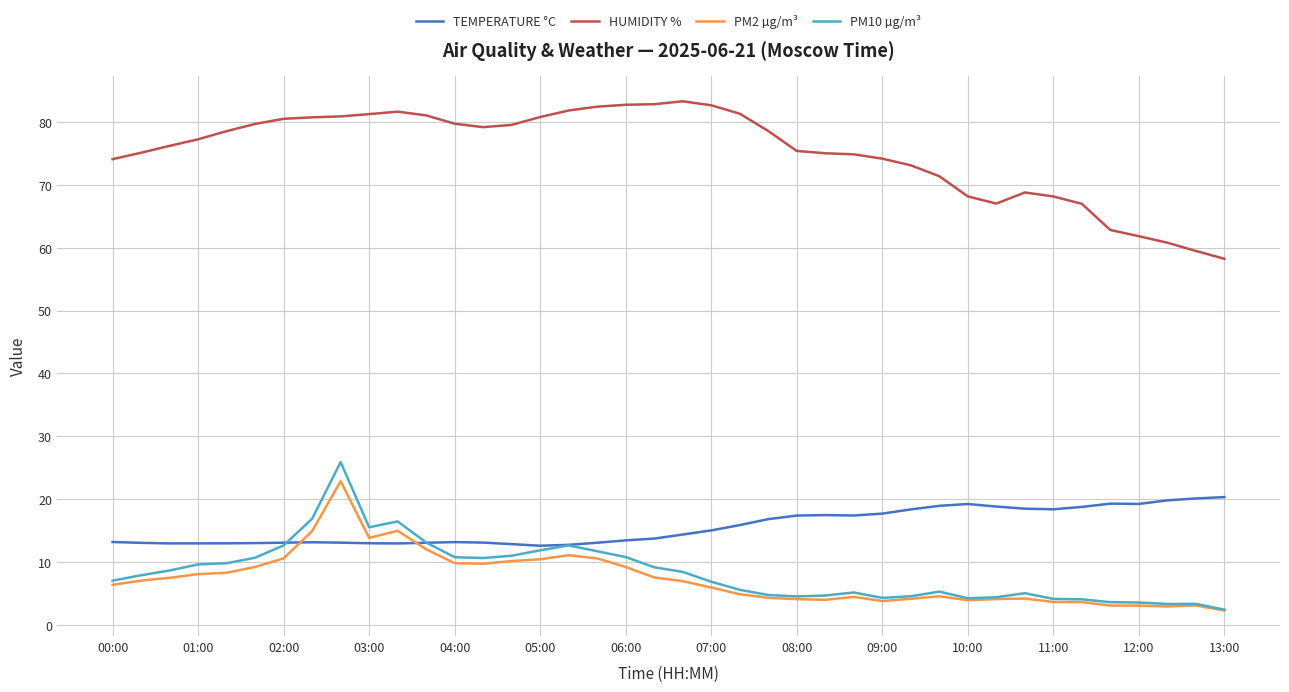

Which series has the largest total across all categories?

HUMIDITY %